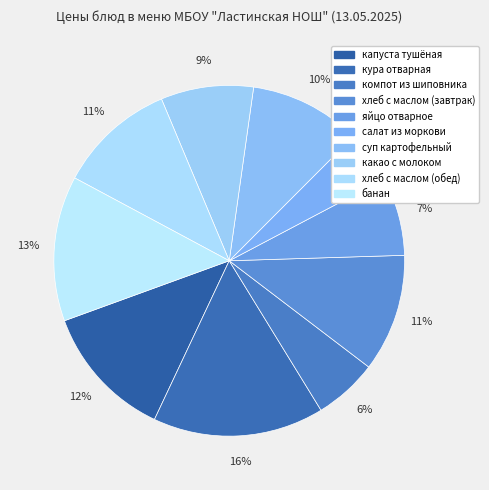

What is the change in value from кура отварная to салат из моркови?

-16.4